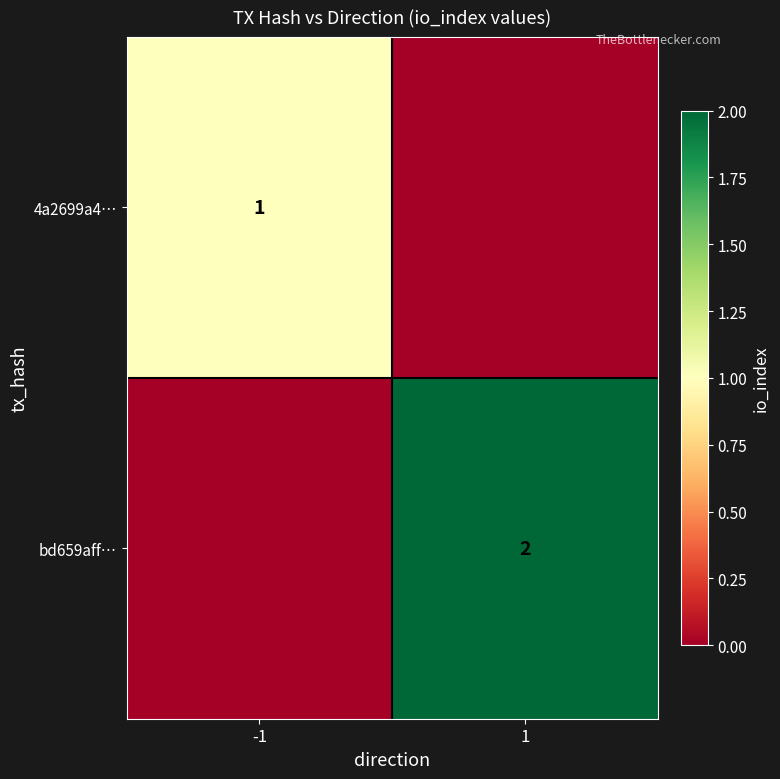

Count the number of categories in the chart.

2